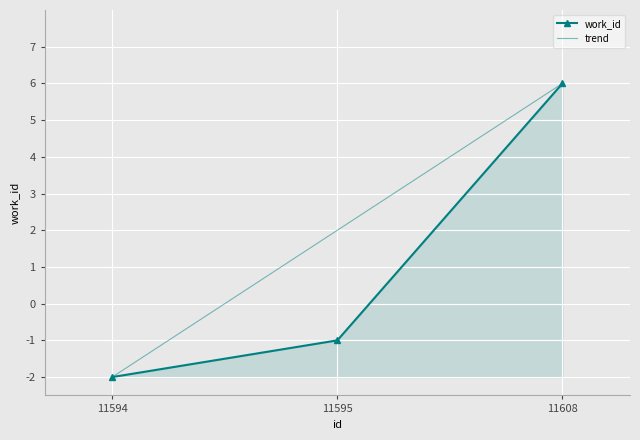

How many values in work_id are above zero?

1